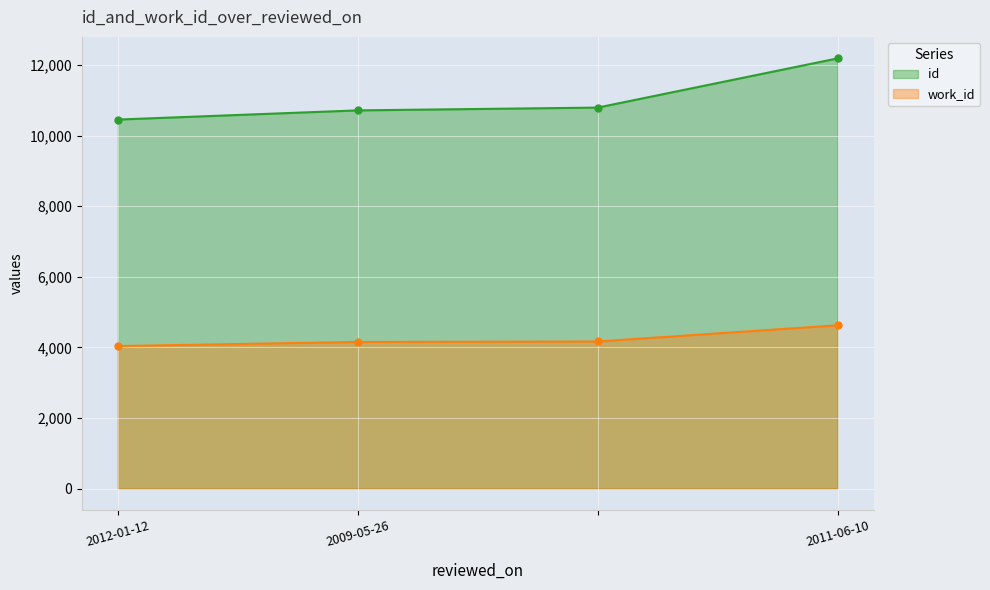

The value of work_id at 2009-05-26 is 4153. True or false?

True